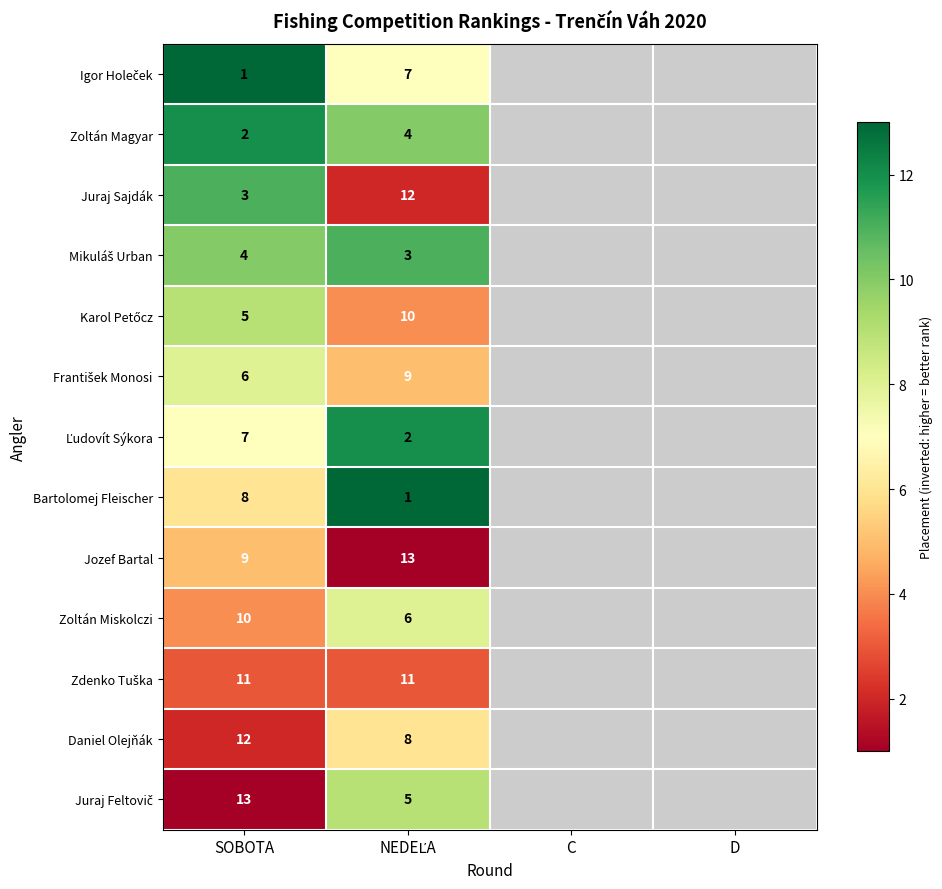

The value of Zoltán Magyar at SOBOTA is 2. True or false?

True